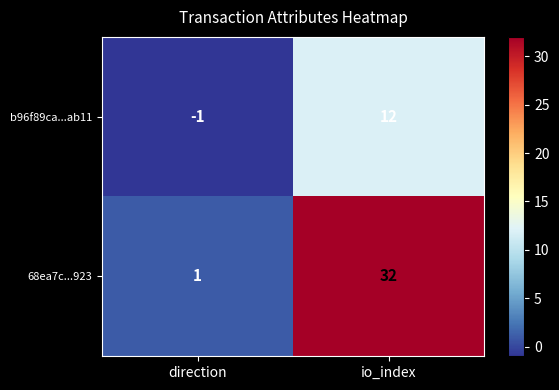

At direction, list the series in order from largest to smallest.

68ea7c...923, b96f89ca...ab11